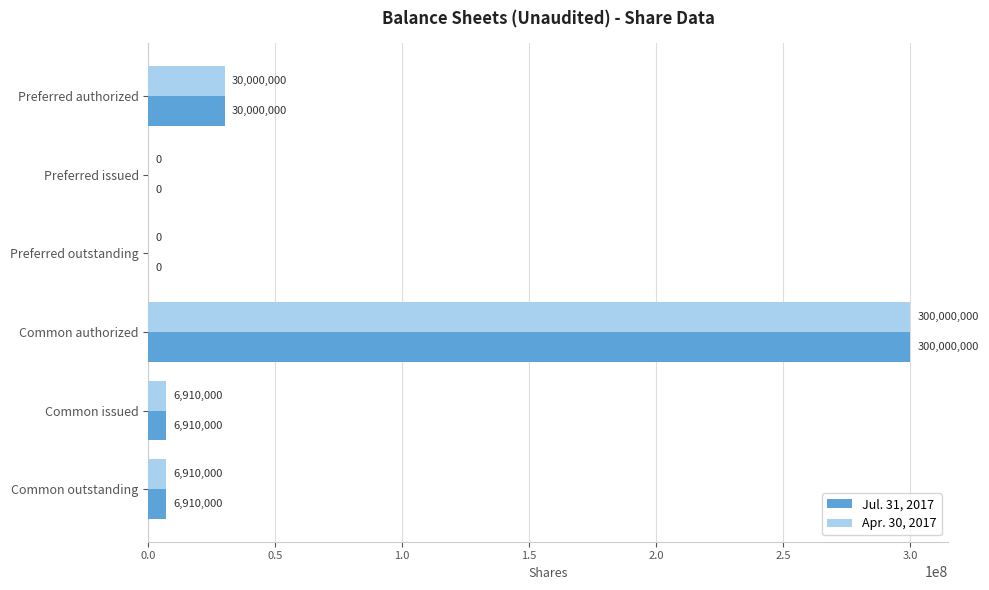

Read the Jul. 31, 2017 value at Common outstanding.

6910000